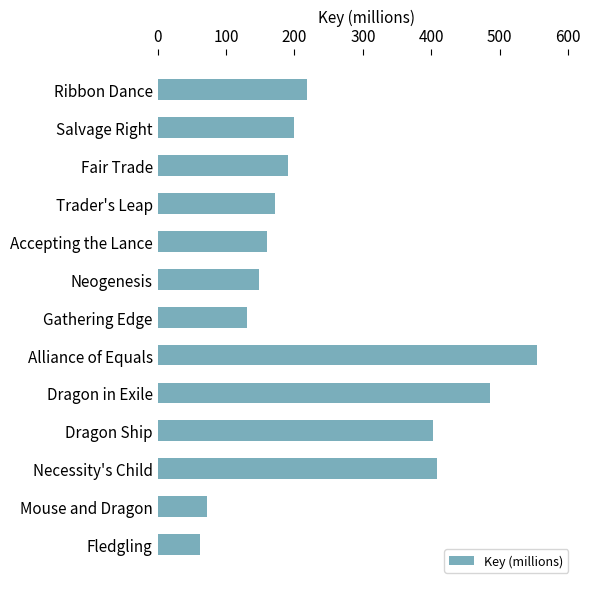

Does the chart contain any negative values?

No